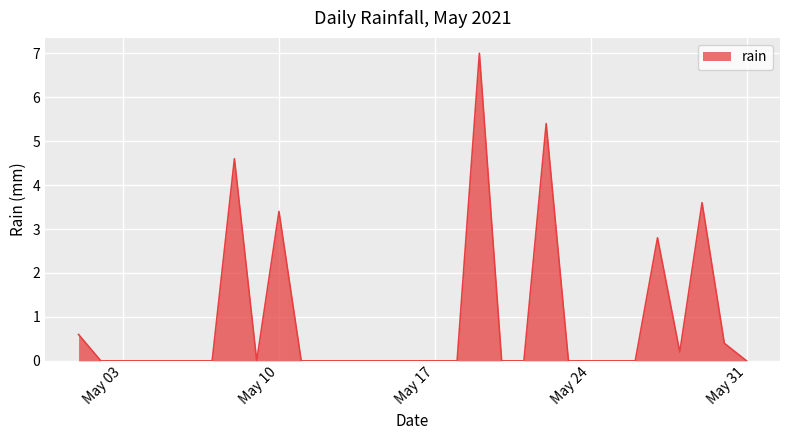

What is the maximum value shown in the chart?

7.0